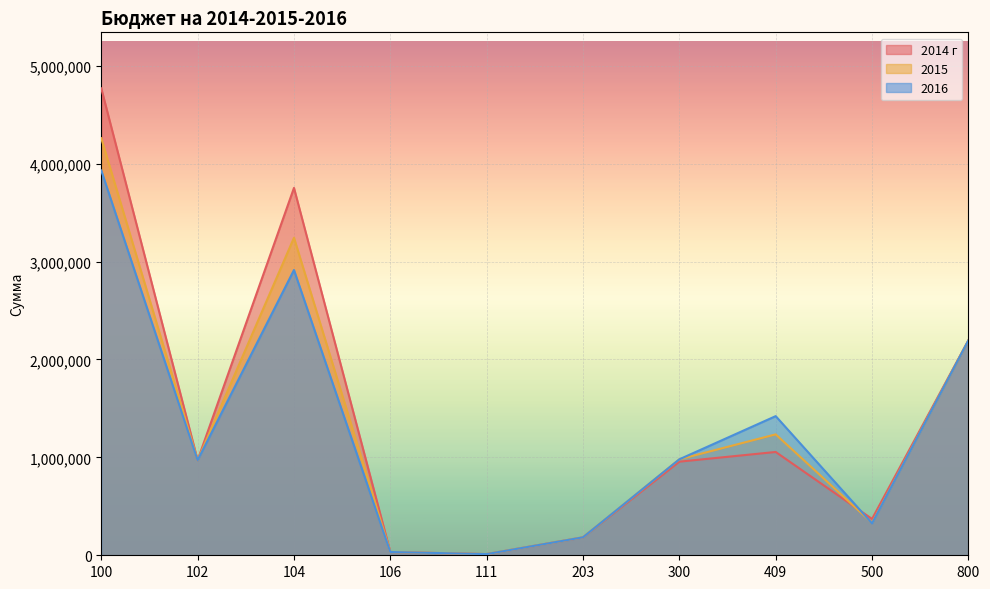

What is the sum of the 2016 values at 500 and 111?

338000